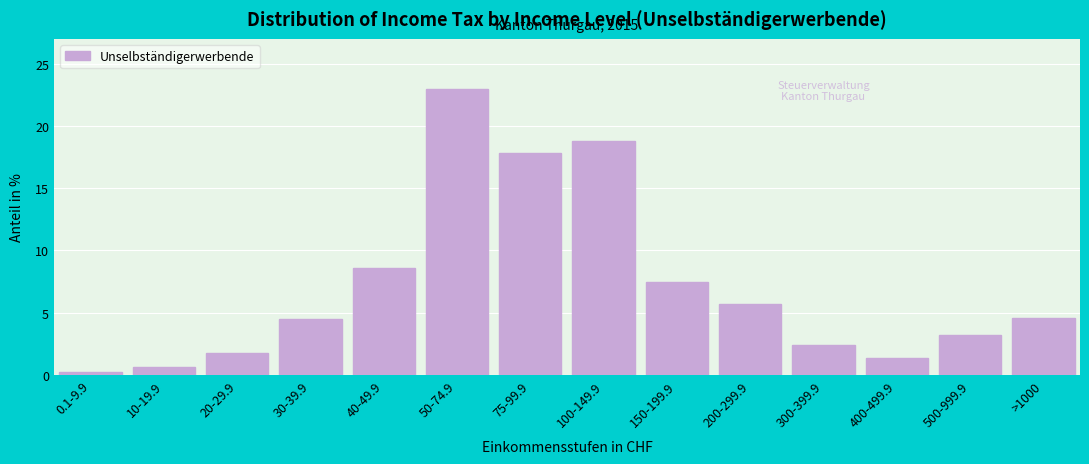

At which category does the chart reach its peak across all series?

50-74.9